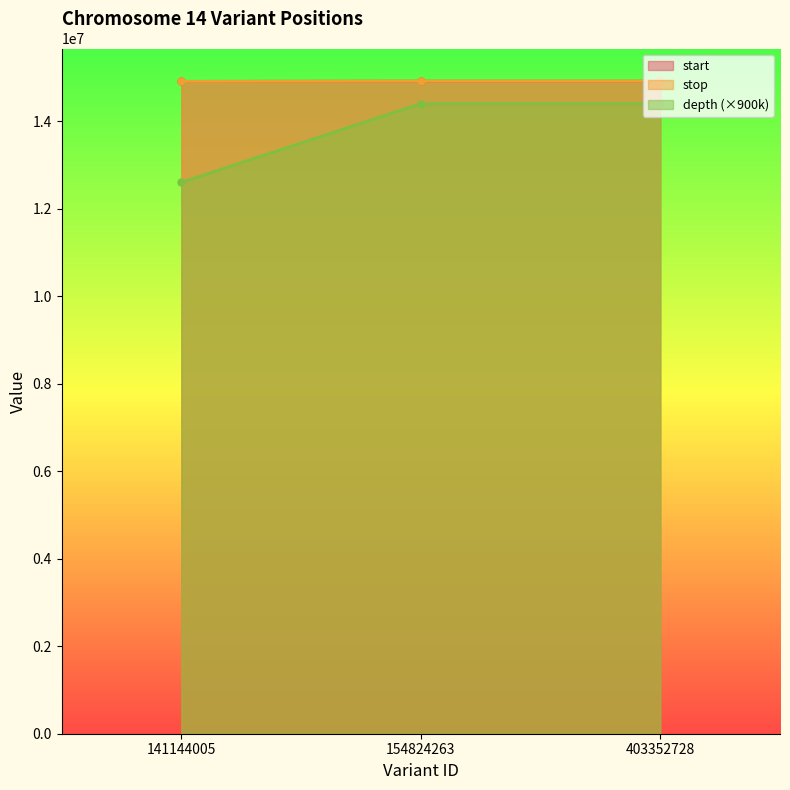

What is the smallest value displayed?

12600000